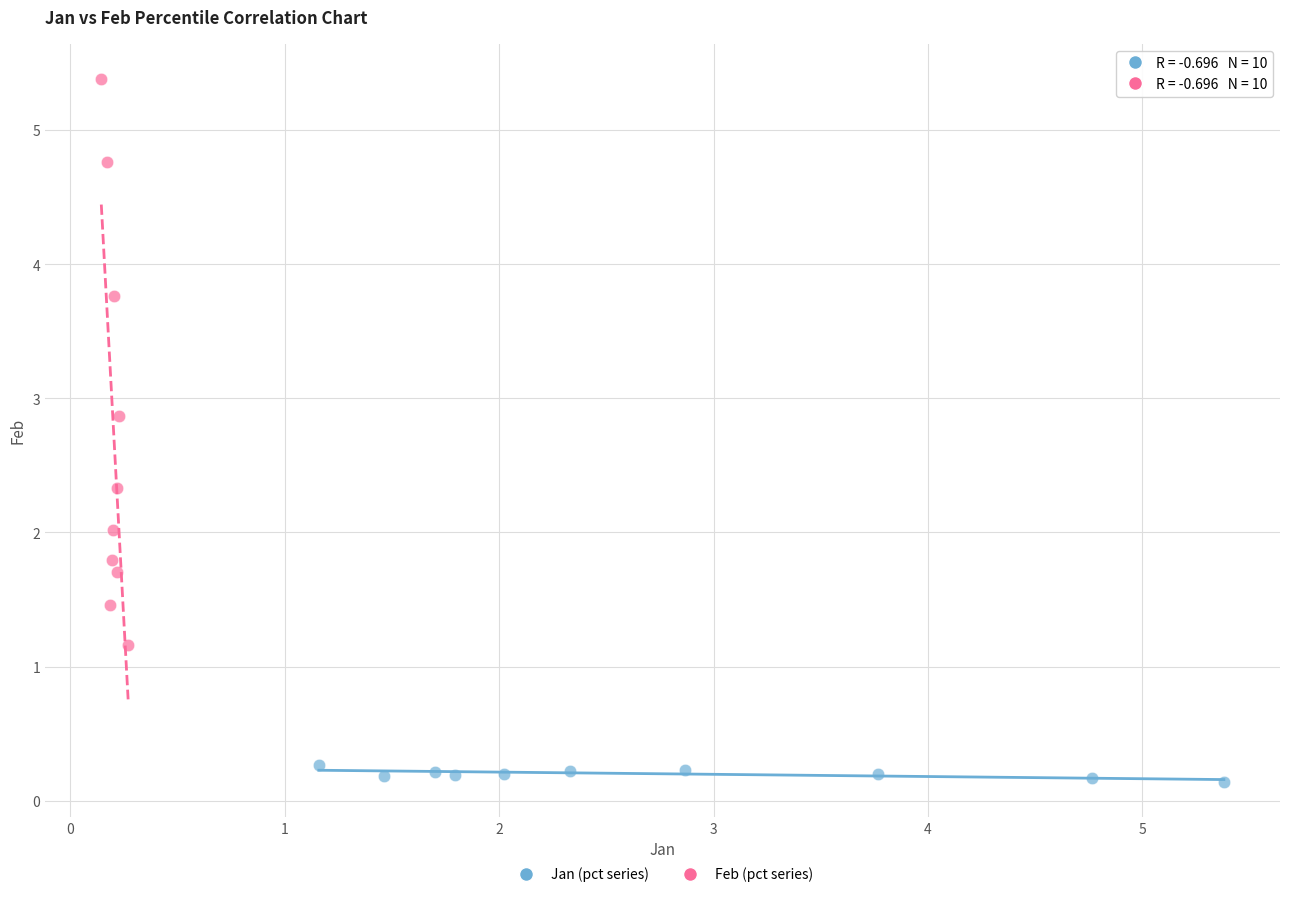

Which series contains the lowest Y value?

Jan (pct series)